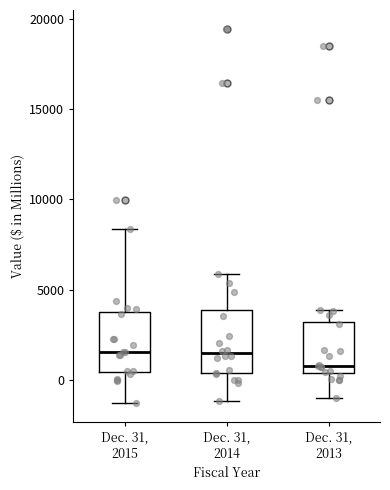

Reading left to right, transcribe this box plot: for each box, give where its median line is, the range the box spans, and where its two whiskers end, as read against the y-axis. The values are not printed on the chart, so give them approximately, as read against the axis.

Dec. 31, 2015: median 1500, box 500 to 3500, whiskers -1500 to 8500
Dec. 31, 2014: median 1500, box 500 to 4000, whiskers -1000 to 6000
Dec. 31, 2013: median 1000, box 500 to 3000, whiskers -1000 to 4000